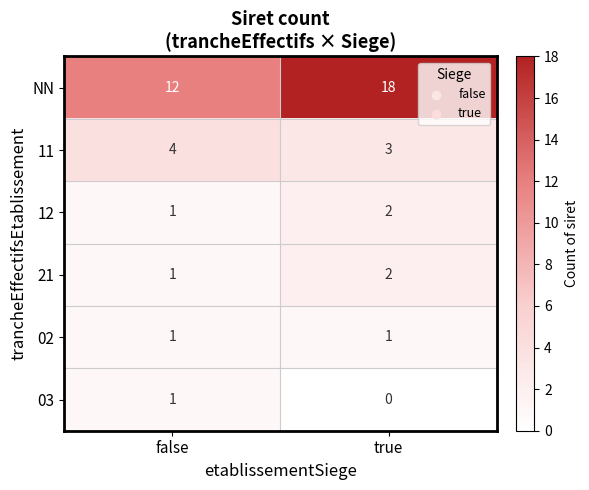

Which label corresponds to the smallest value in the chart?

true